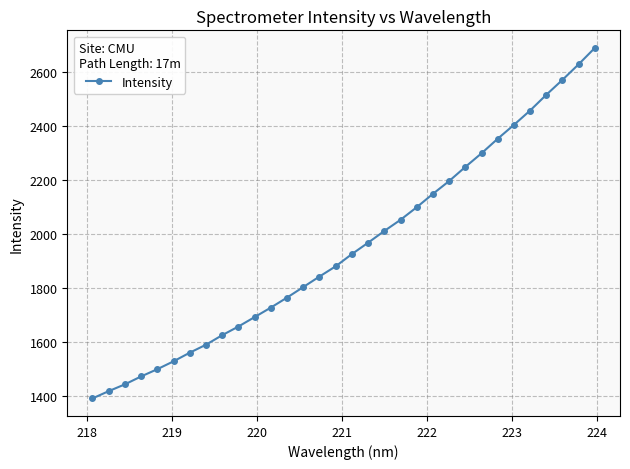

What is the difference between the maximum and minimum values?

1296.0